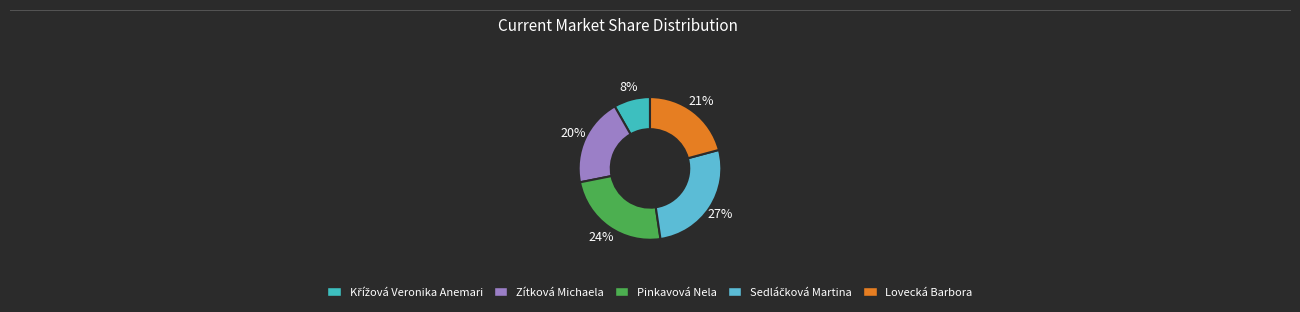

How many segments does this pie chart have?

5